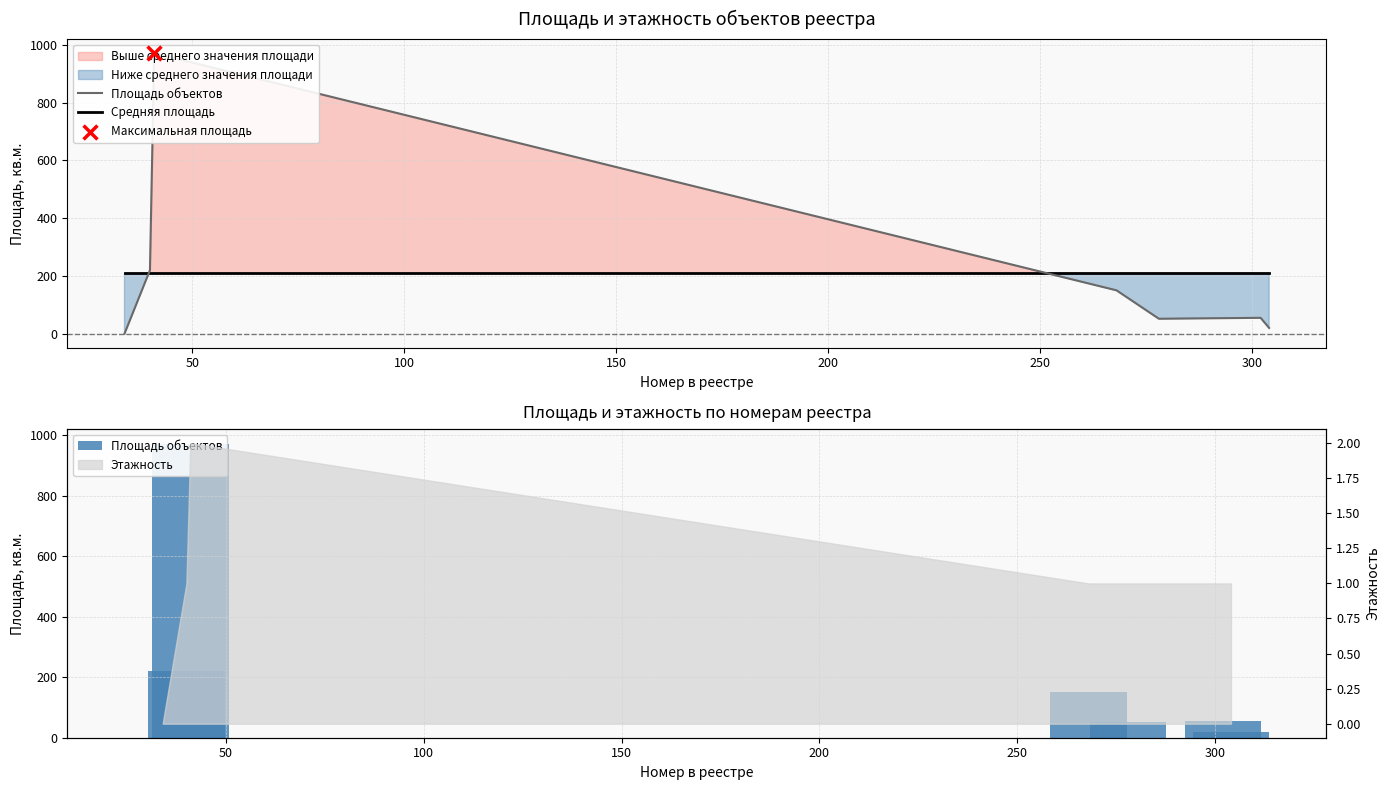

Which series reaches the maximum Y coordinate?

Площадь объектов